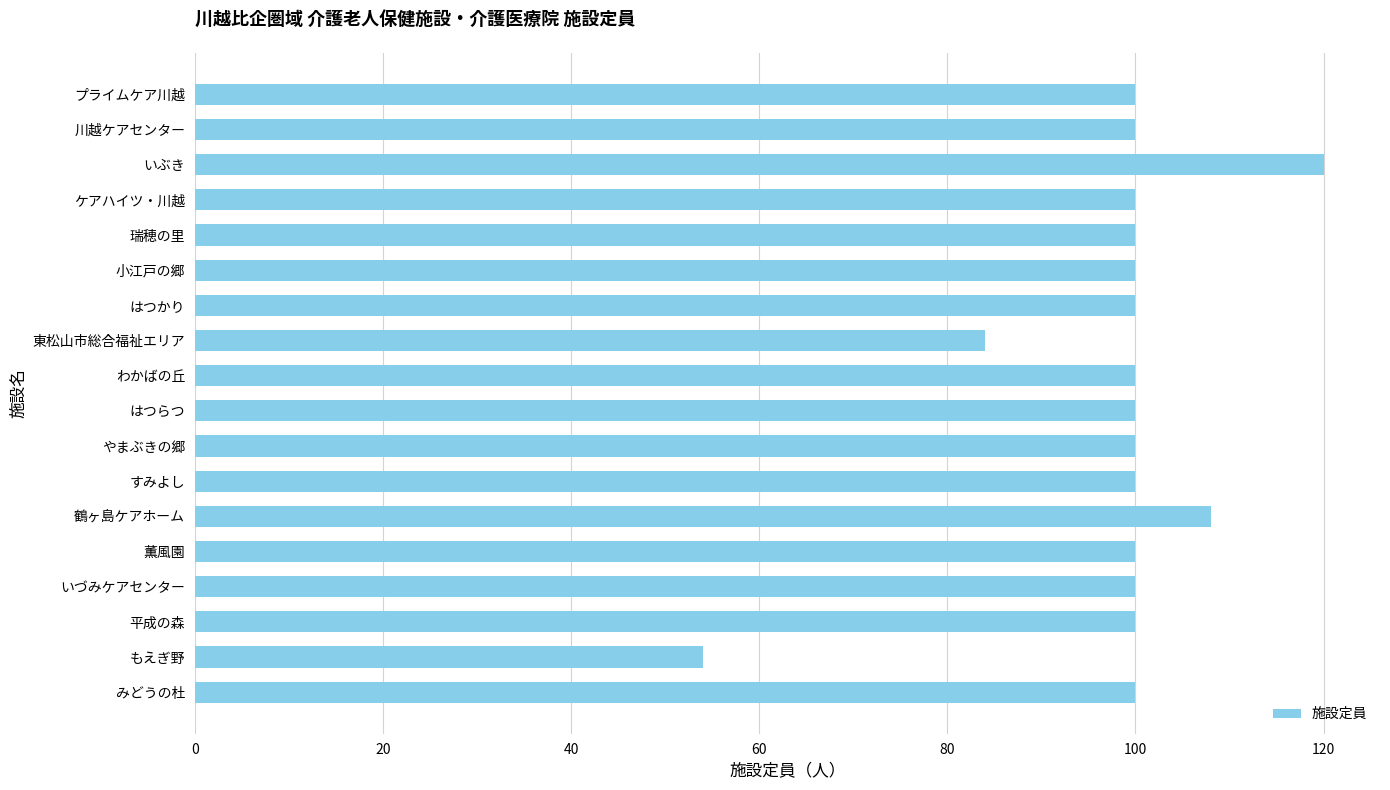

True or false: the data shows 141 at 瑞穂の里.

False